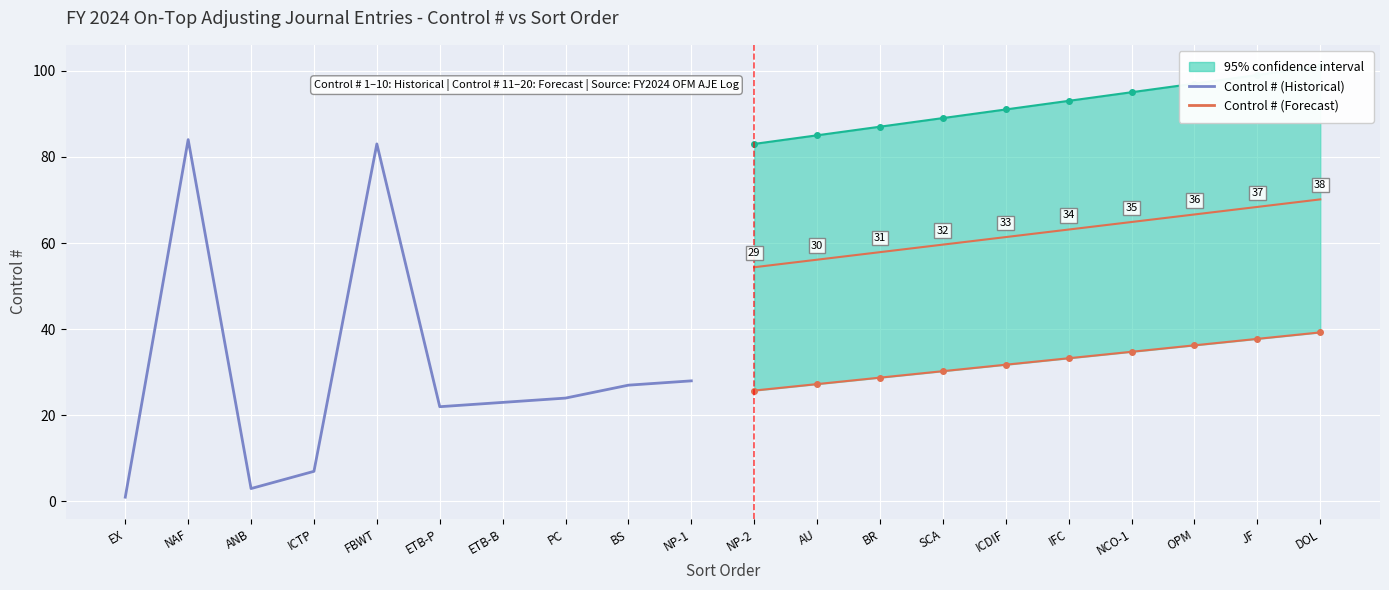

Which series has the largest total across all categories?

Control # (Forecast)